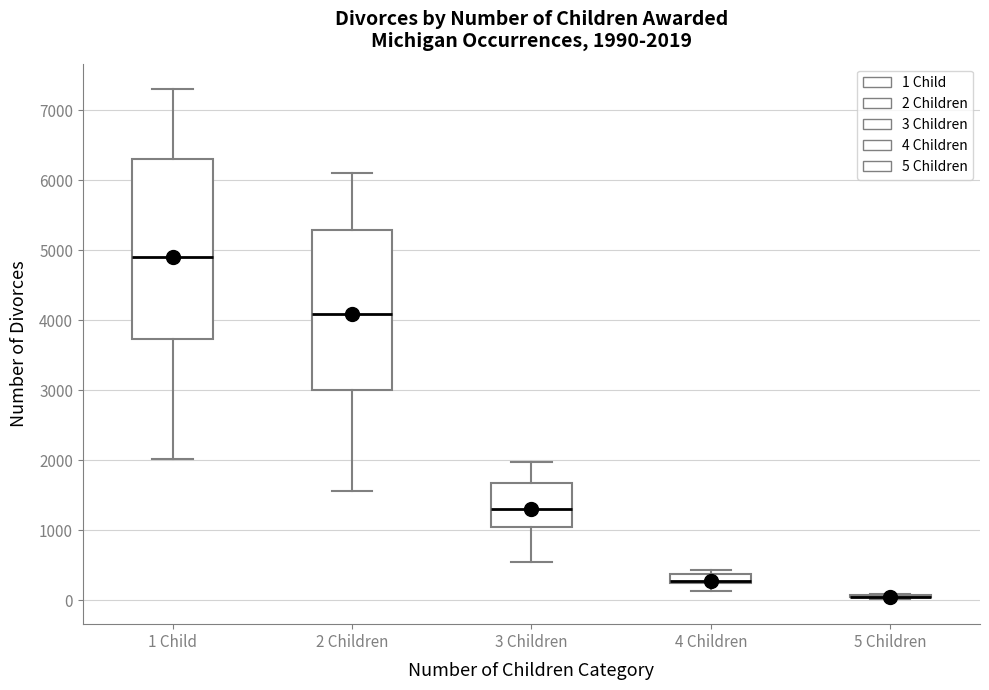

Comparing the boxes themselves (not the whiskers), which one is the tallest?

1 Child